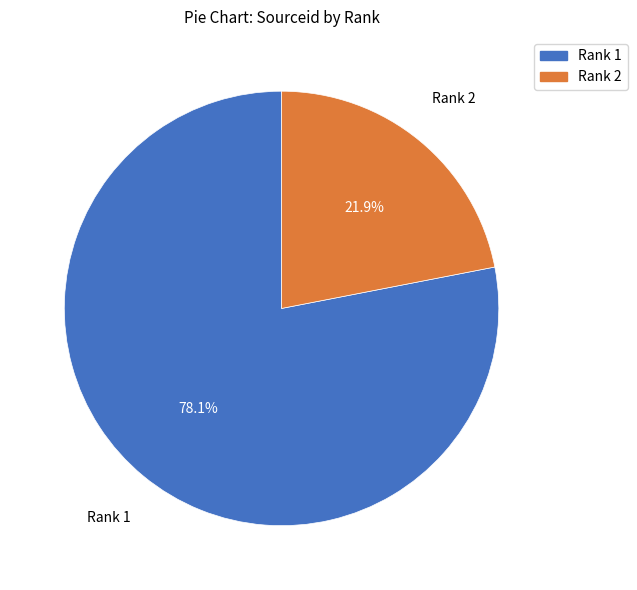

Rank the categories by value from lowest to highest.

Rank 2, Rank 1